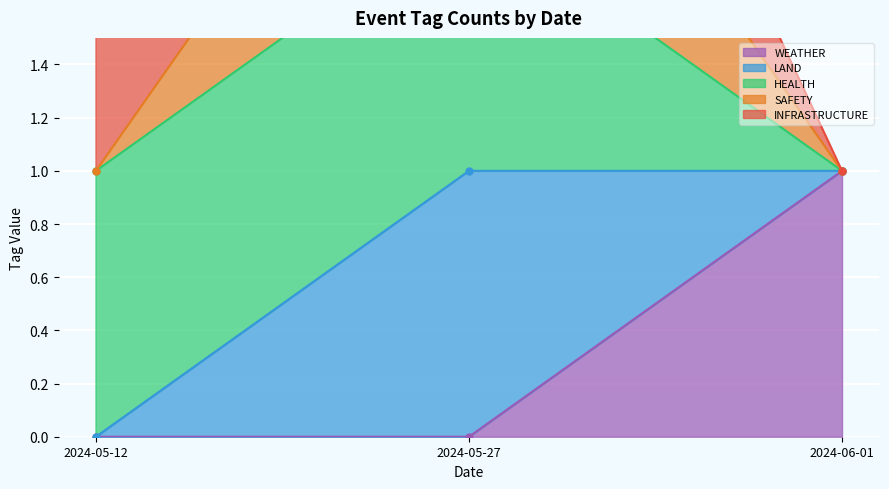

List the labels in order of SAFETY value, largest first.

2024-05-27, 2024-05-12, 2024-06-01